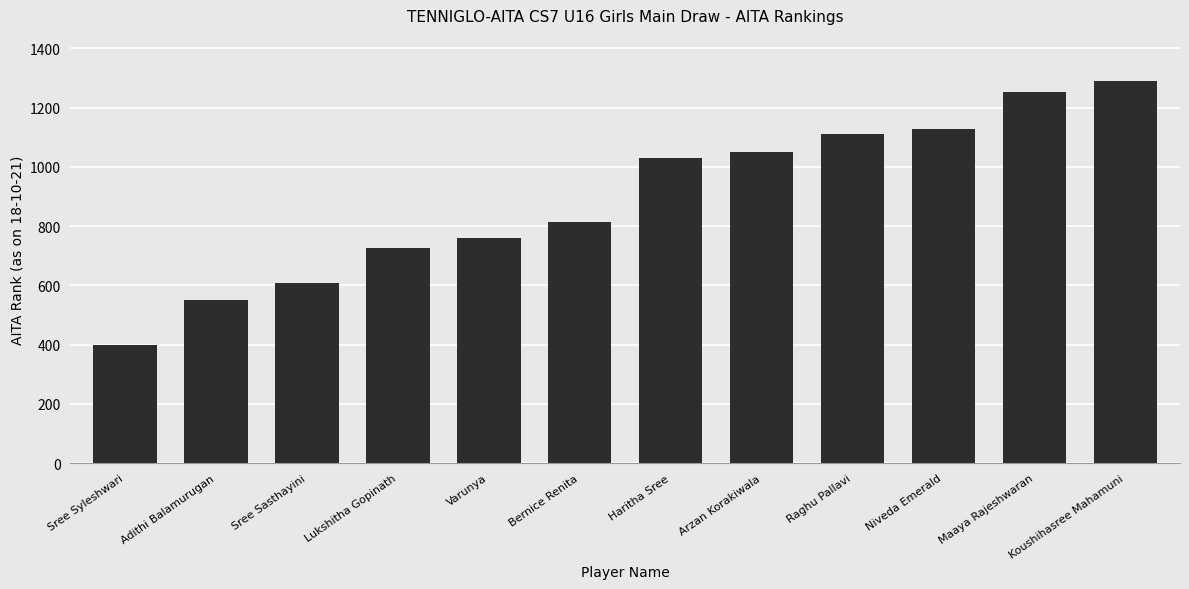

What is the value of the 9th bar from the left?

1112